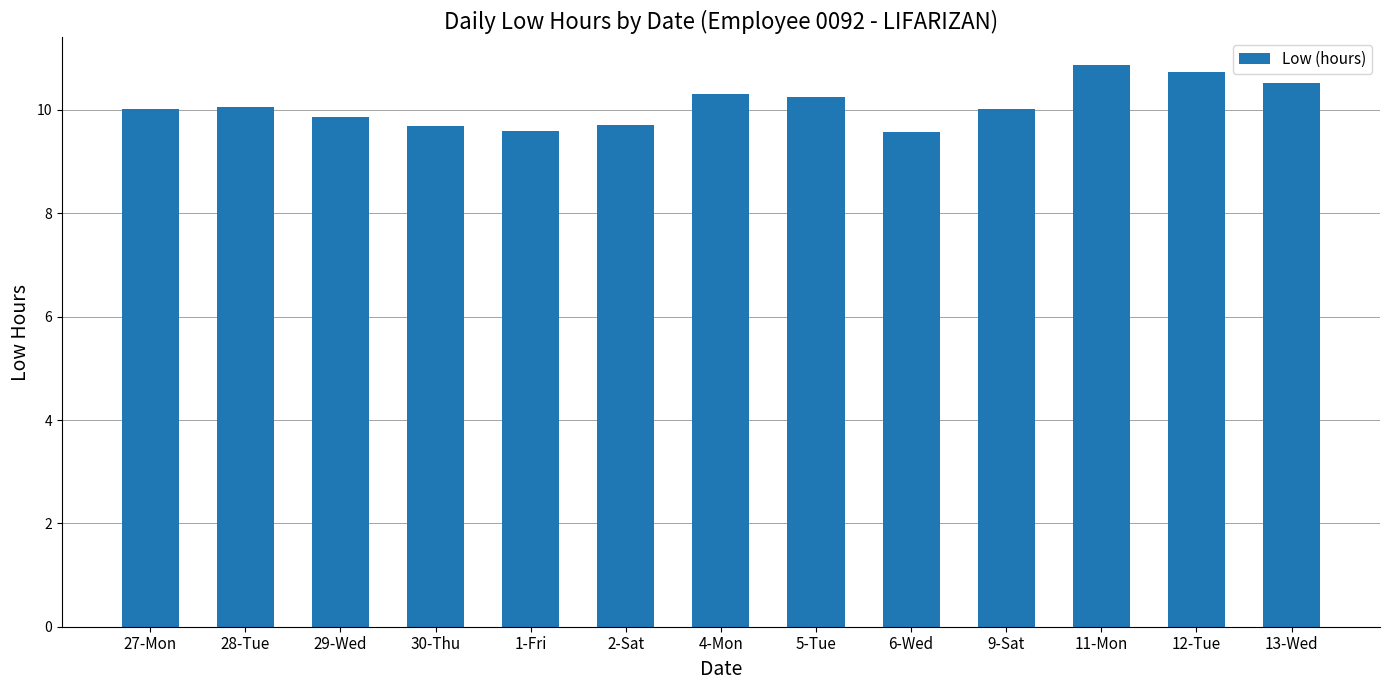

What is the difference between the maximum and minimum values?

1.3